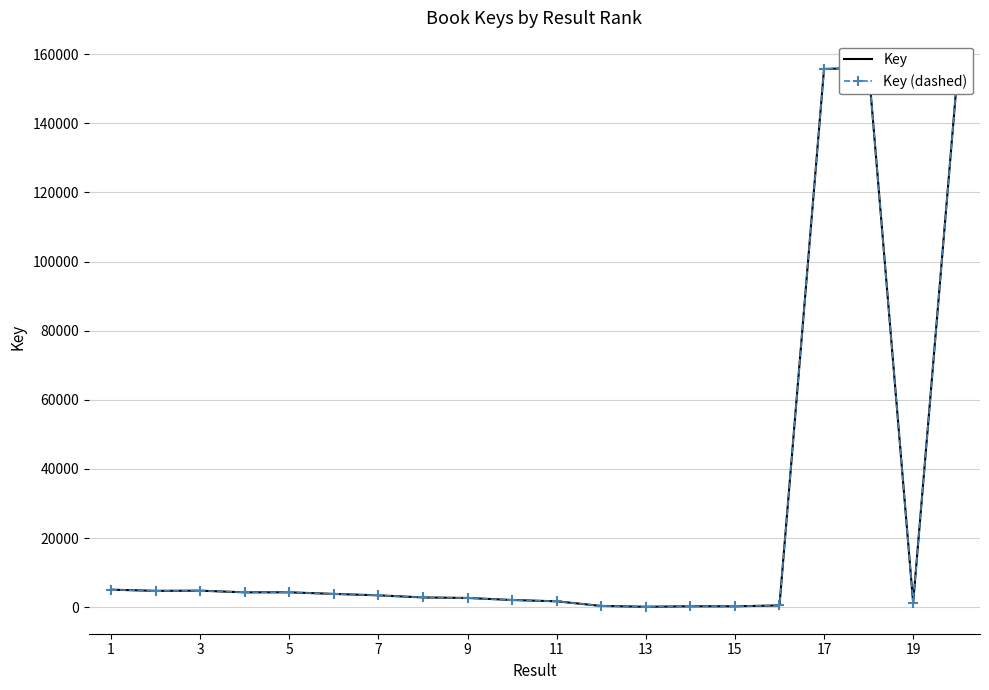

Is it true that Key (dashed) equals 165 at 11?

False